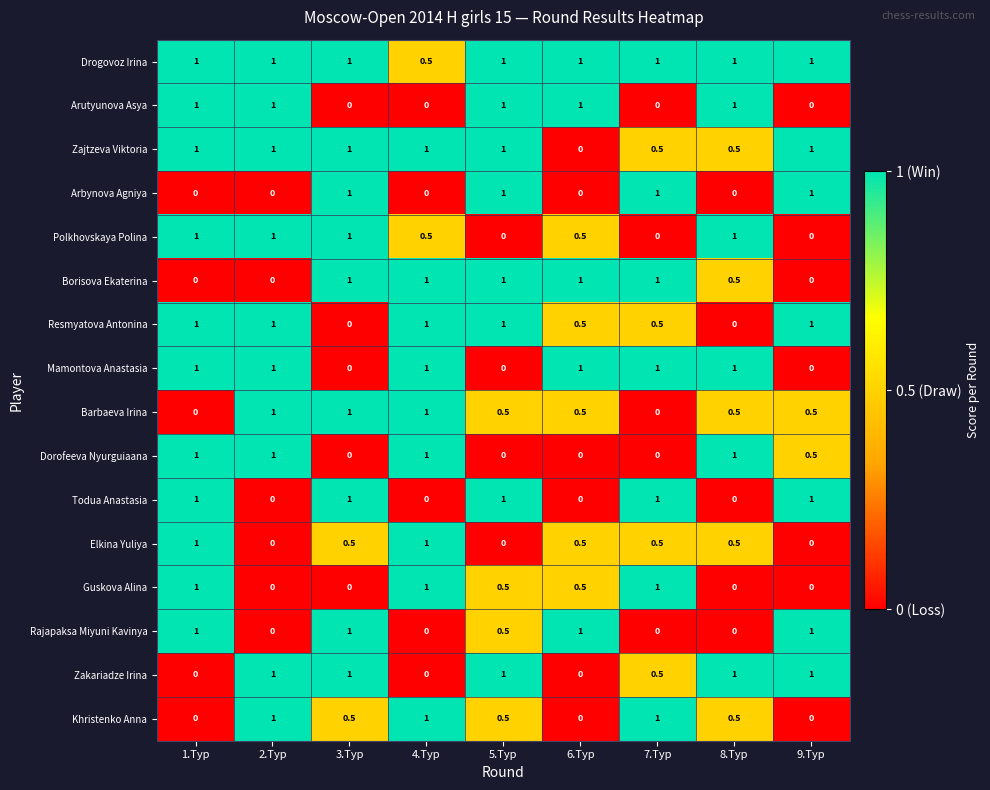

Read the Rajapaksa Miyuni Kavinya value at 6.Tур.

1.0